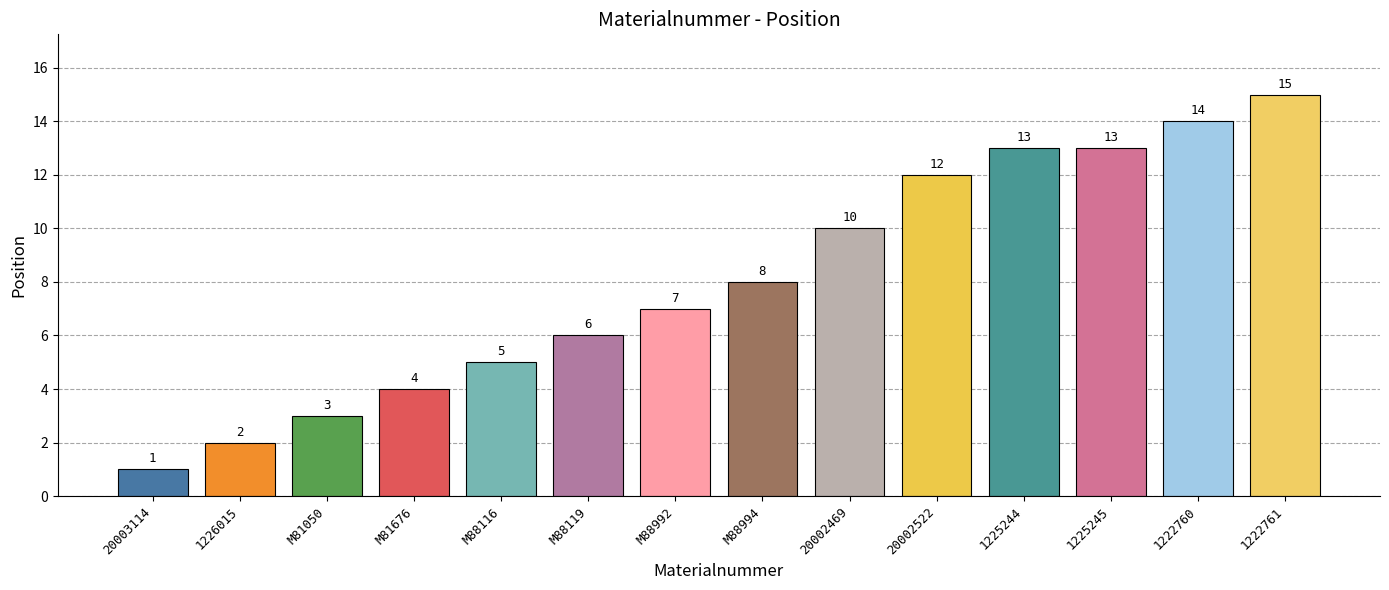

How many bars are there in total?

14